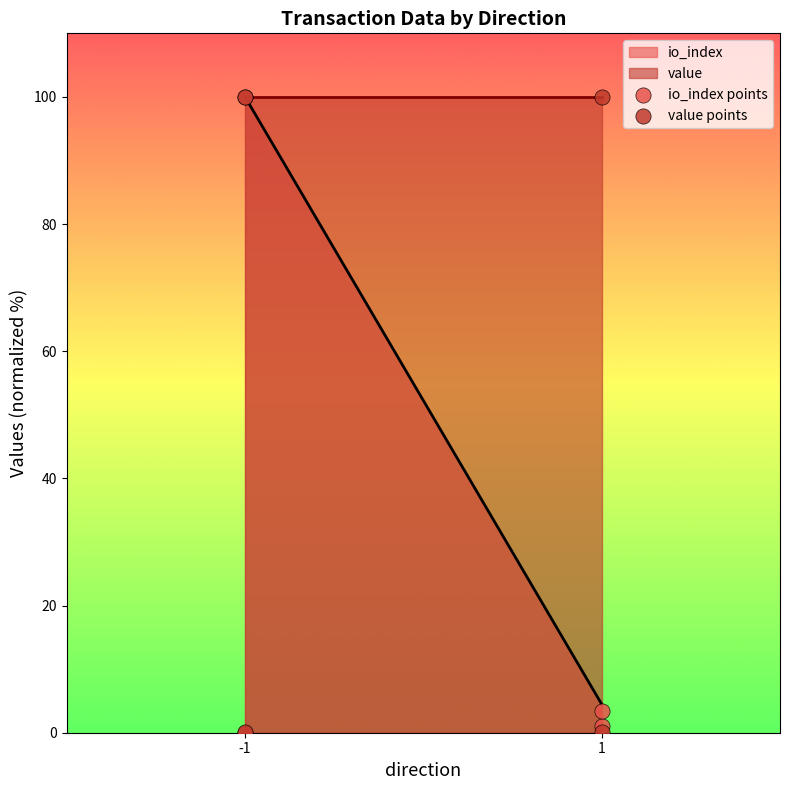

Across all series, what Y value is closest to 50?

3.5